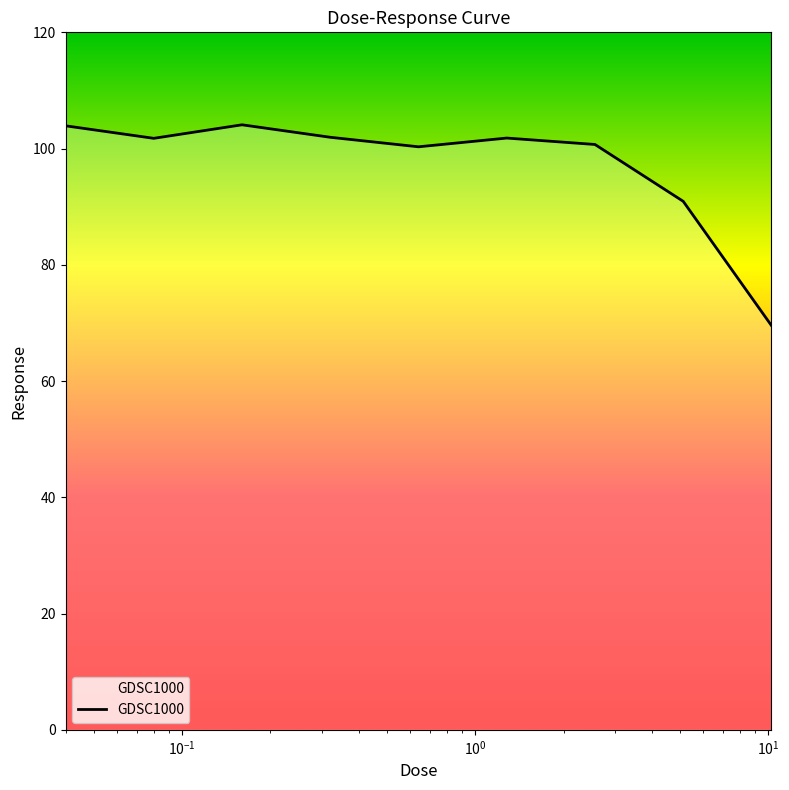

What is the greatest value displayed?

104.1